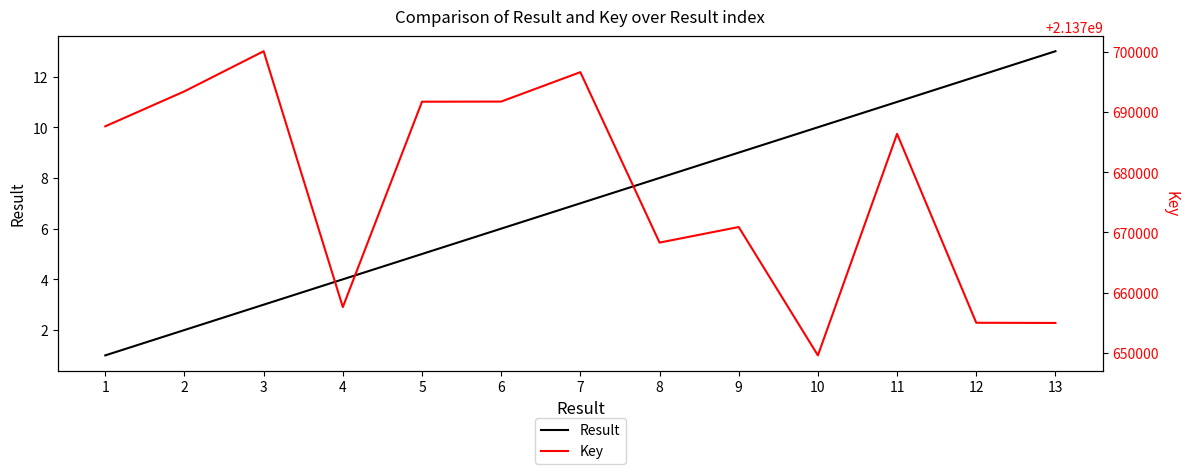

How many data points in Key are above 2137686366?

6